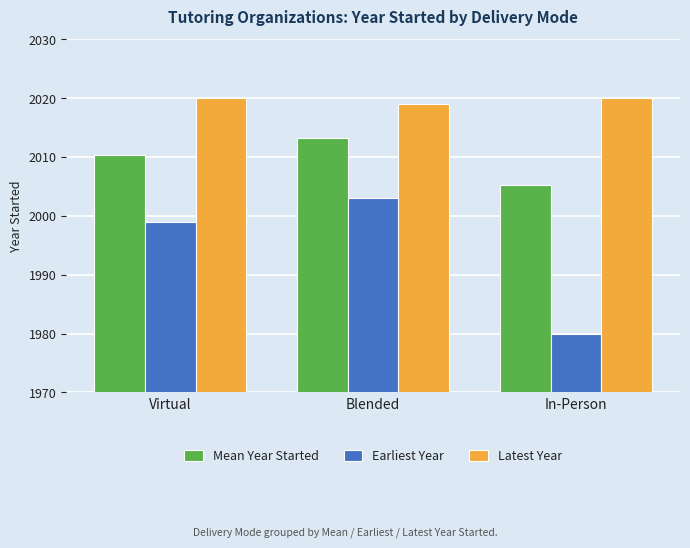

Are the bars horizontal?

No